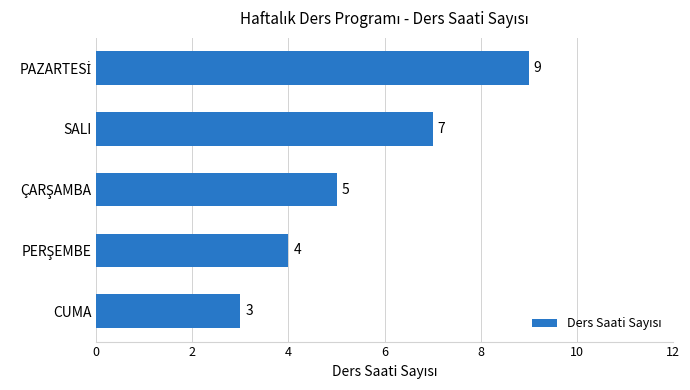

What is the change in value from CUMA to SALI?

+4